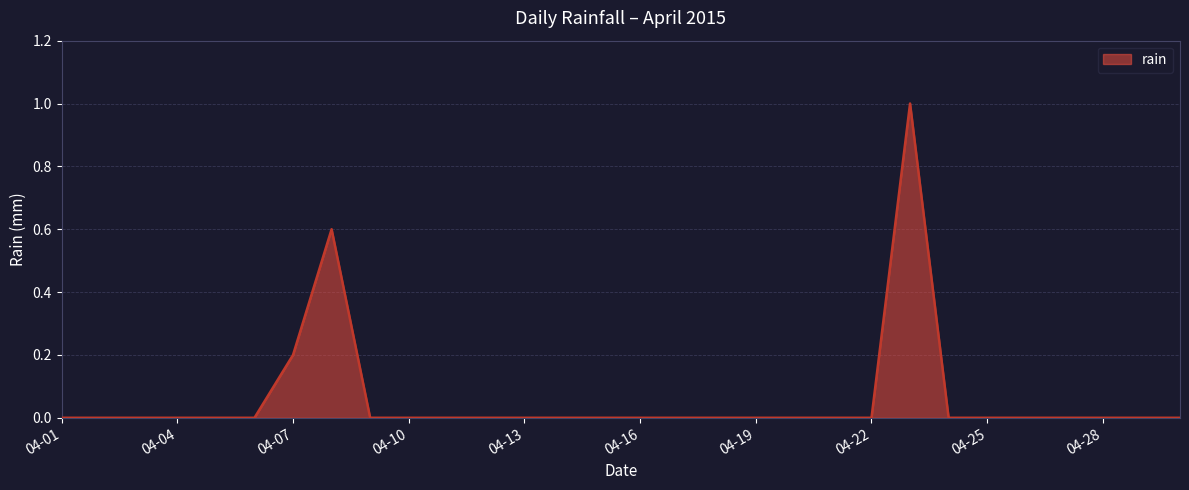

Reading right to left, extract all data points from this chart.

0.0	0.0	0.0	0.0	0.0	0.0	0.0	1.0	0.0	0.0	0.0	0.0	0.0	0.0	0.0	0.0	0.0	0.0	0.0	0.0	0.0	0.0	0.6	0.2	0.0	0.0	0.0	0.0	0.0	0.0